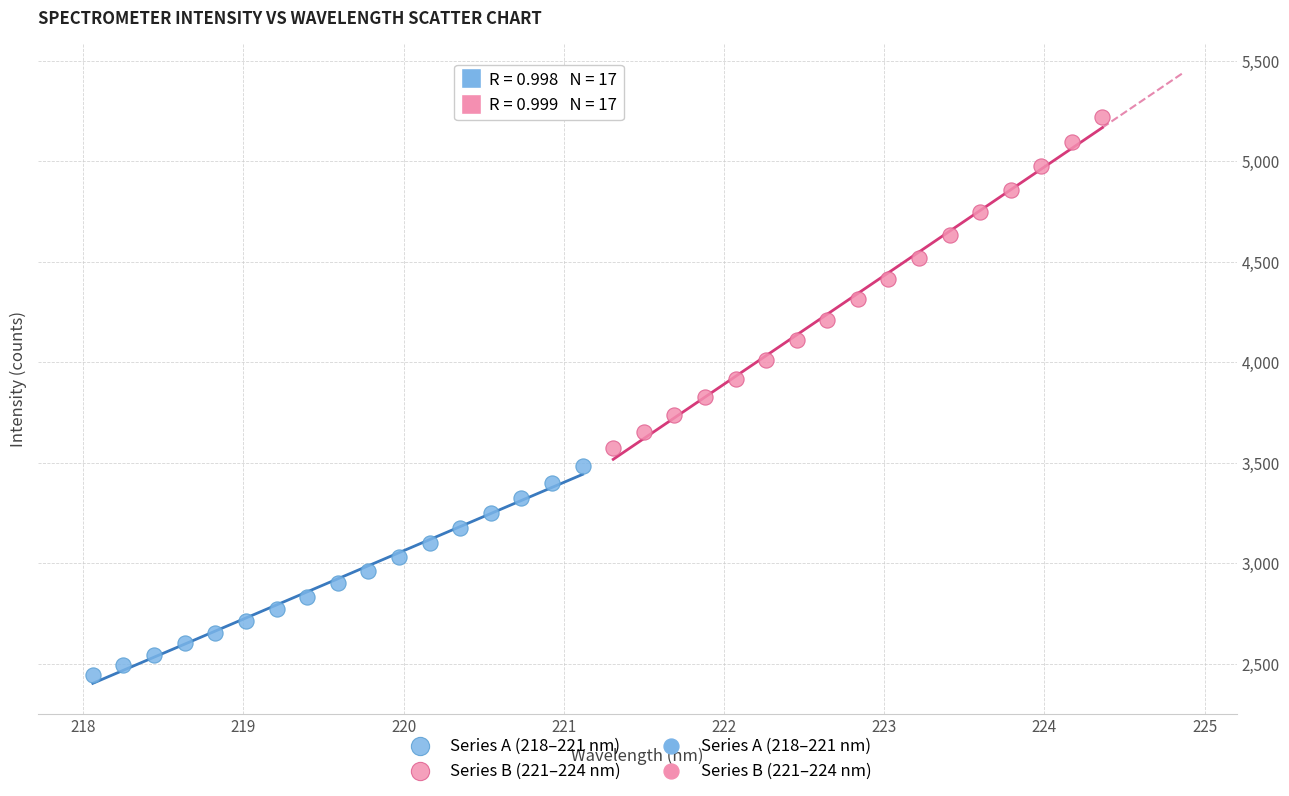

Which series reaches the minimum Y coordinate?

Series A (218–221 nm)